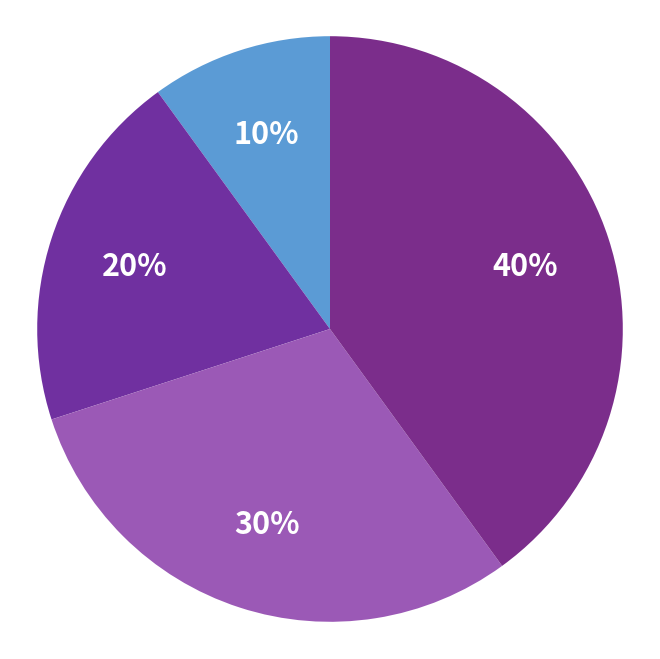

Count the number of slices in the pie.

4